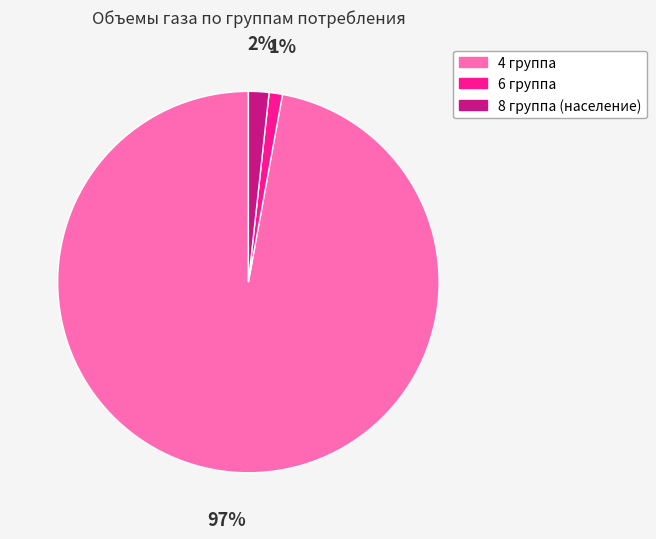

The 8 группа (население) slice represents 2% of the pie. True or false?

True